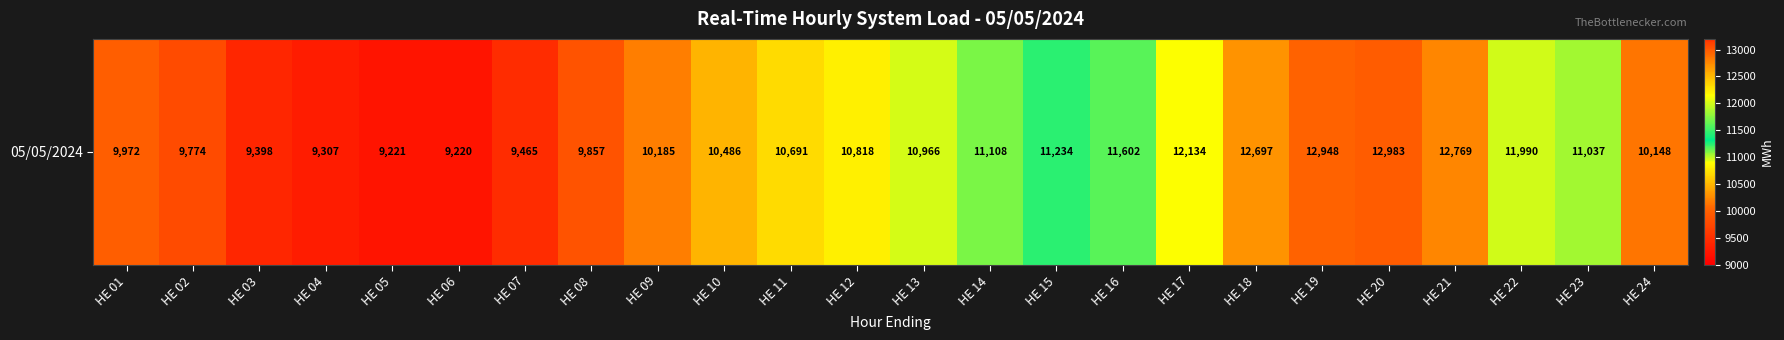

What is the approximate value at HE 08?

9856.7